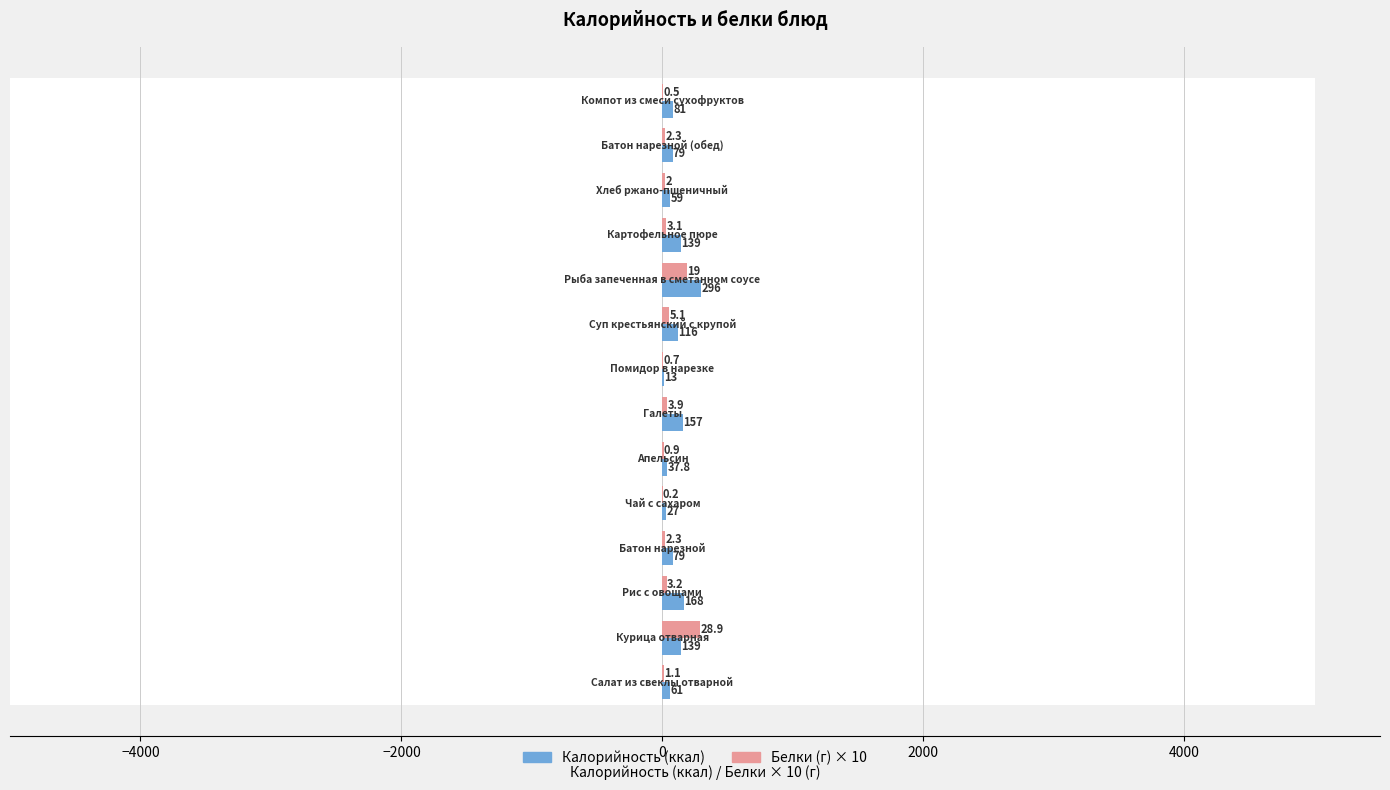

What is the lowest value of the Калорийность series?

13.0